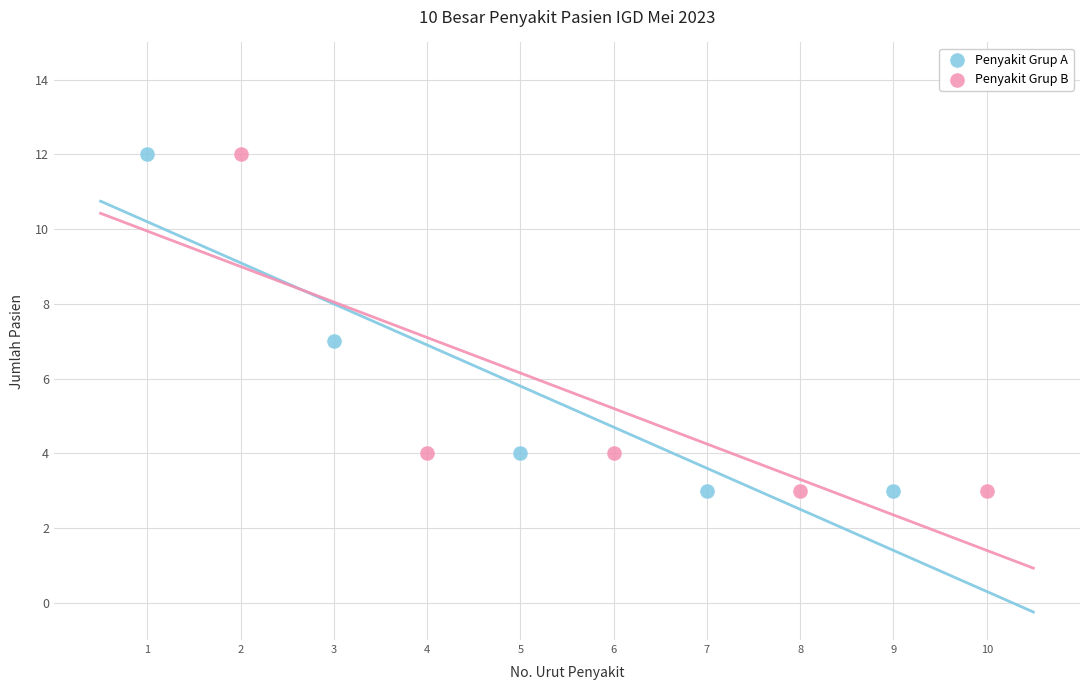

What are all the series names shown in the legend?

Penyakit Grup A, Penyakit Grup B